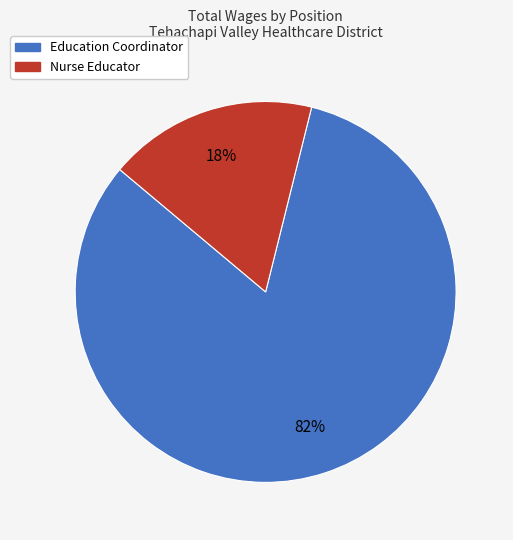

To the nearest percent, what percentage of the pie is Nurse Educator?

18%